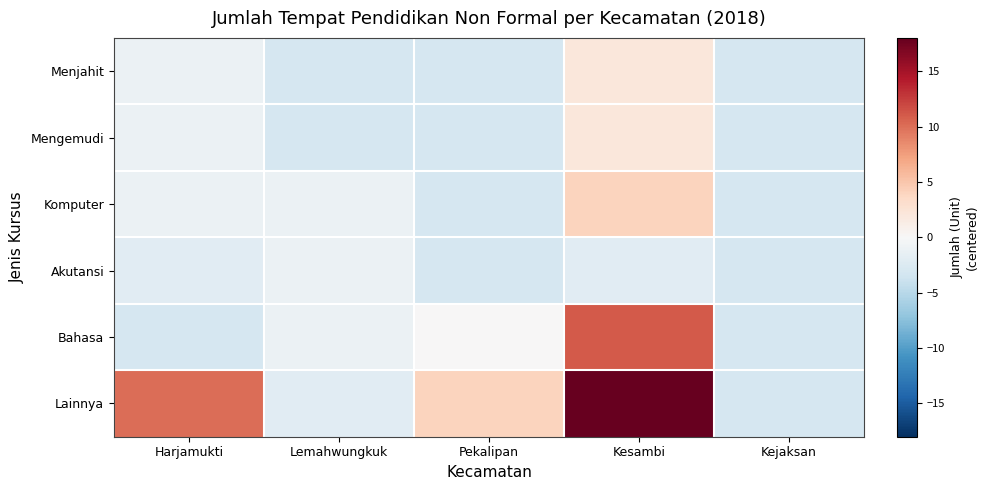

Between Harjamukti and Pekalipan, which is larger?

Harjamukti